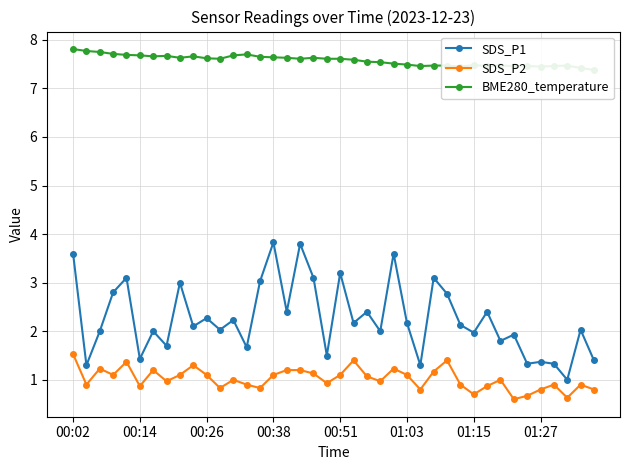

True or false: SDS_P1 and SDS_P2 cross at least once.

False